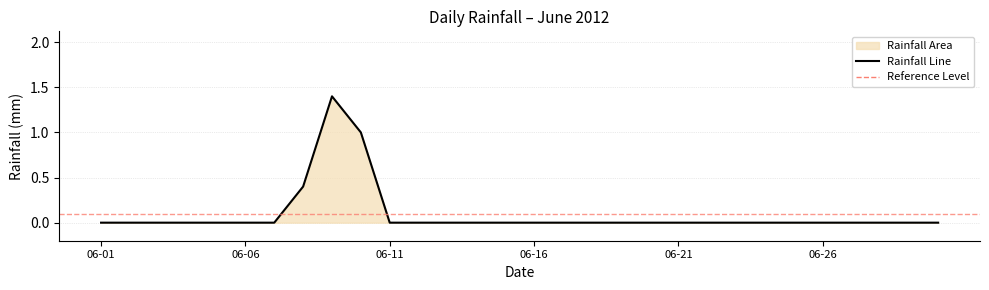

The chart shows a value of 0.0 at 06-26. True or false?

True